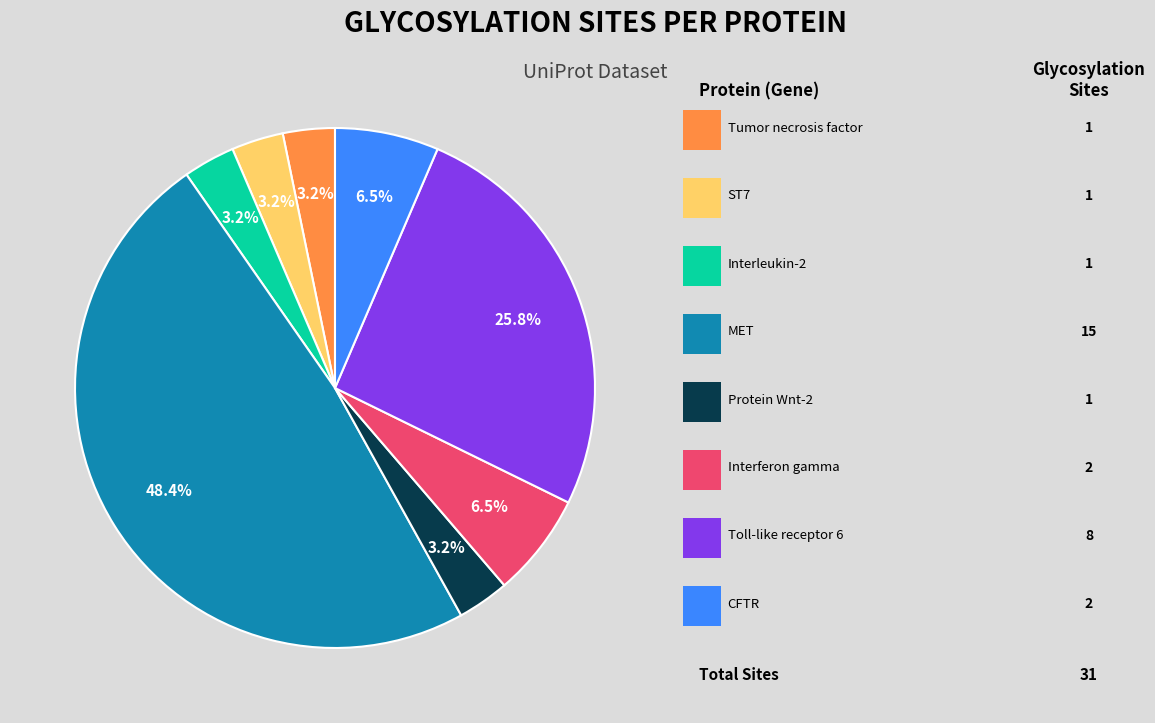

Is there any slice that represents more than half of the pie?

No